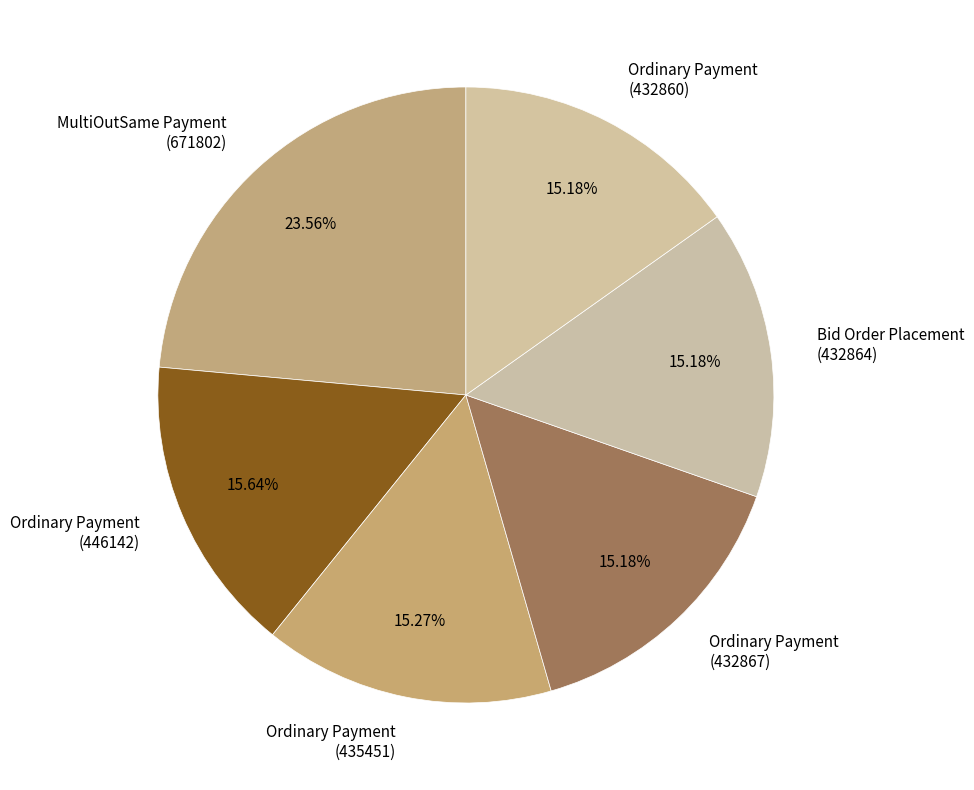

Is Ordinary Payment (435451) the majority of the pie?

No